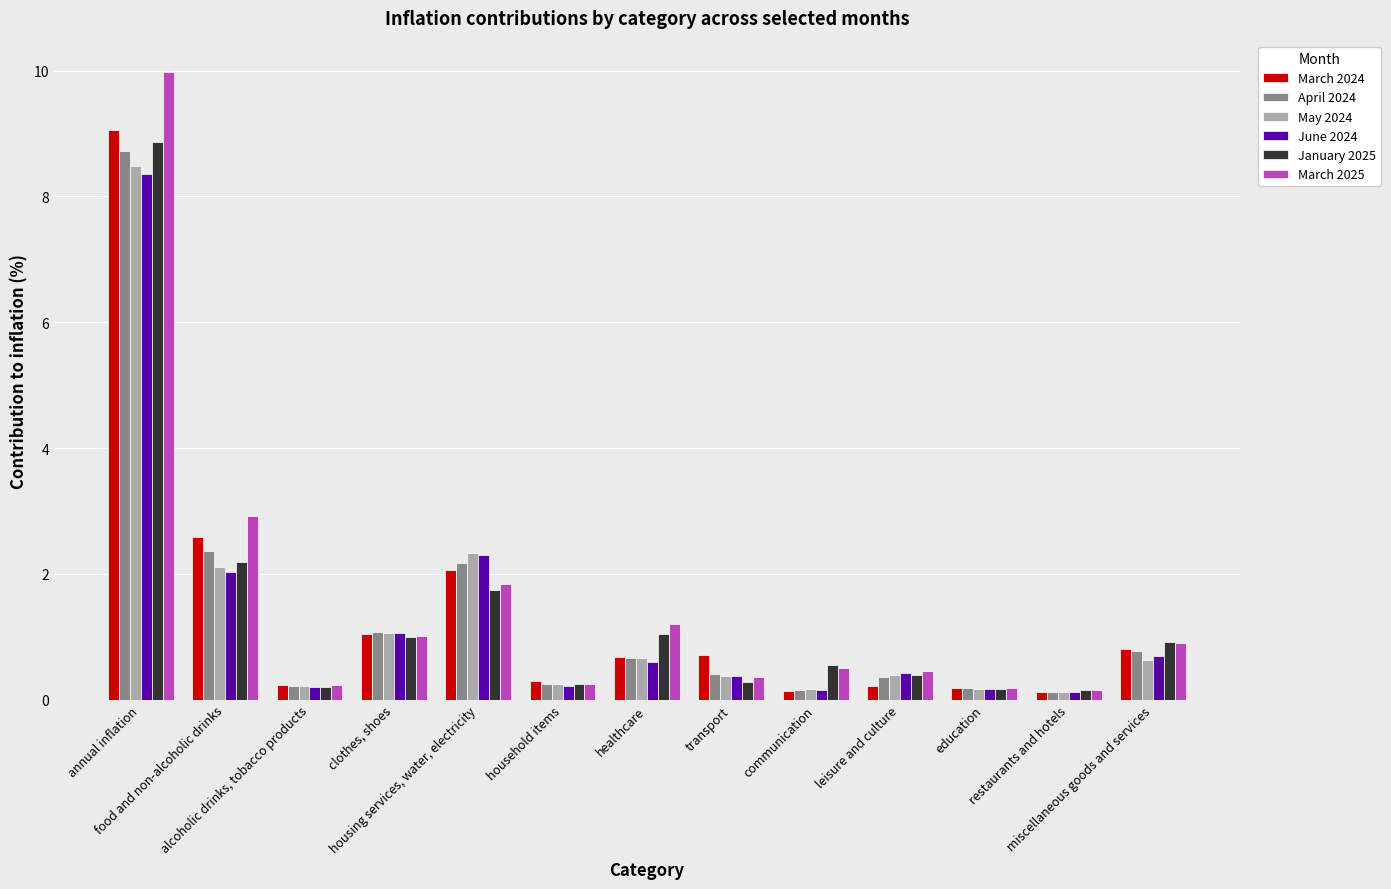

At which label does January 2025 reach its peak?

annual inflation